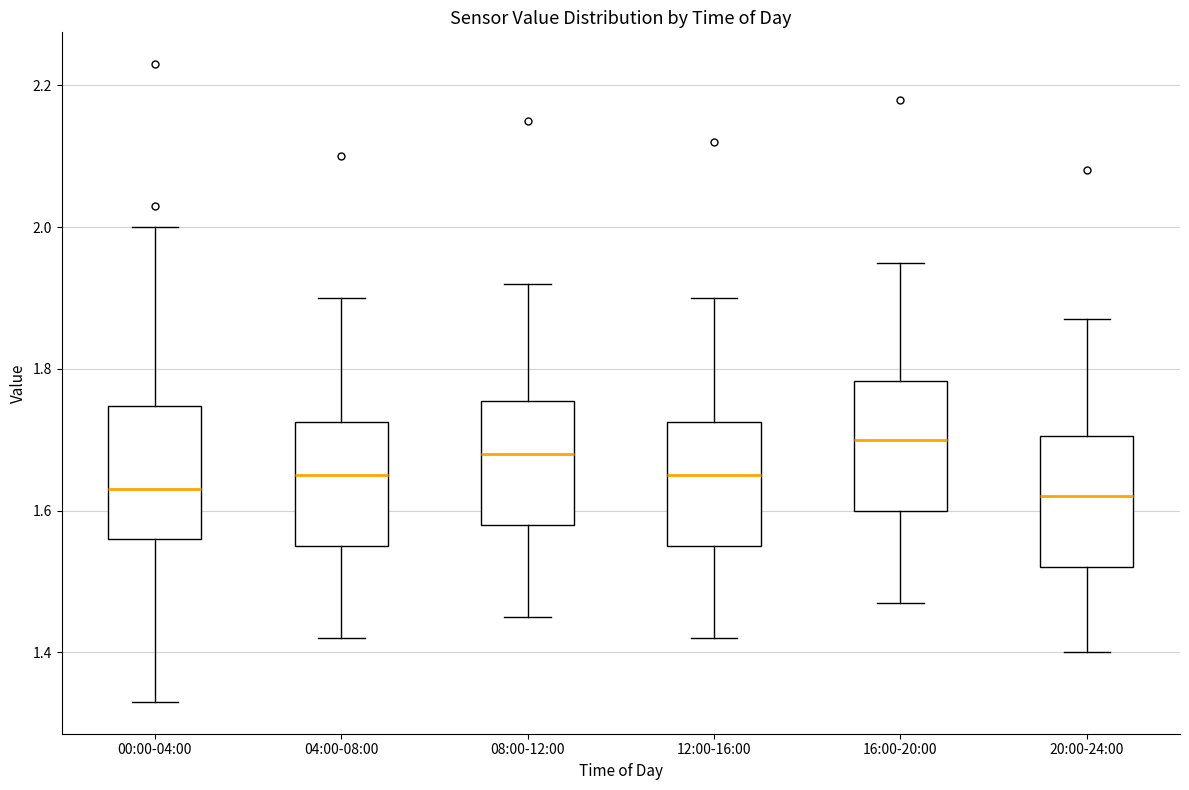

Which box has the highest median line?

16:00-20:00